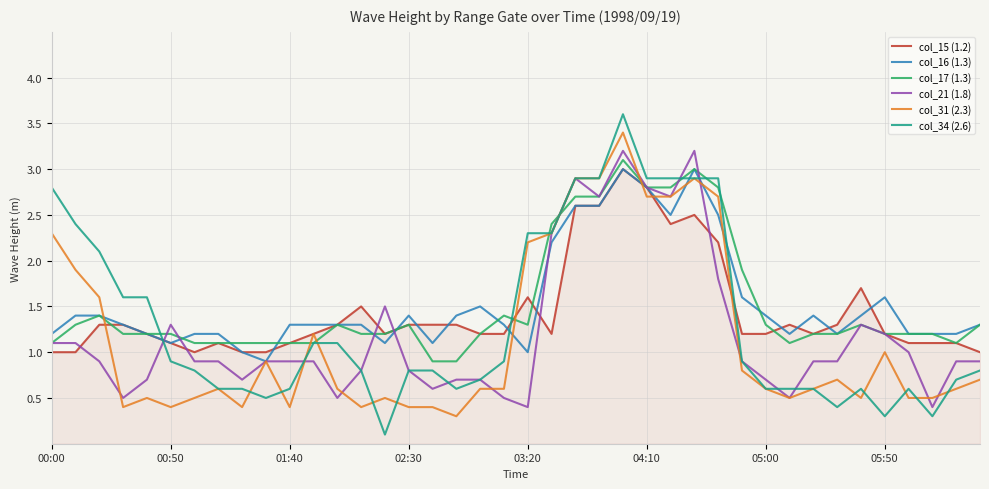

What is the maximum value shown in the chart?

3.6